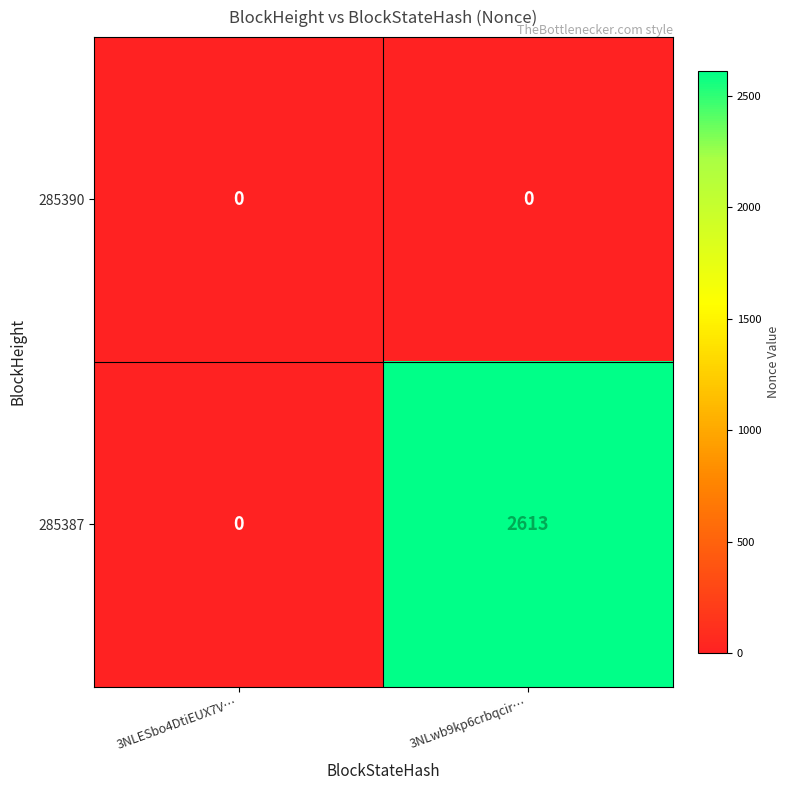

Read the 285387 value at 3NLwb9kp6crbqcir….

2613